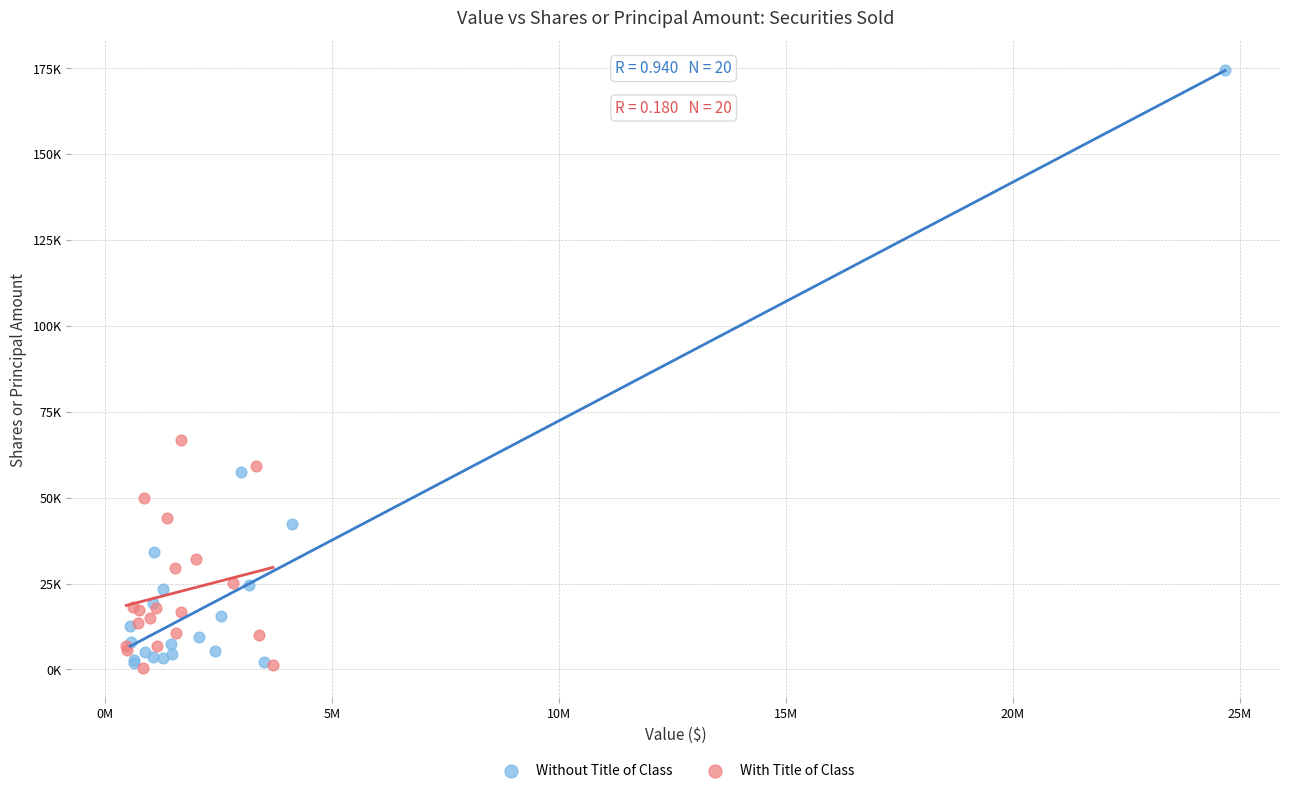

What are all the series names shown in the legend?

Without Title of Class, With Title of Class